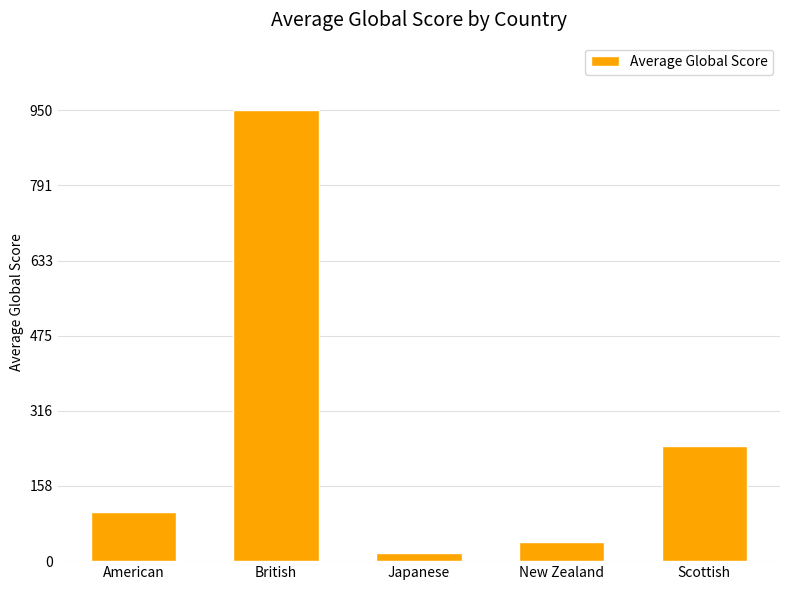

Between New Zealand and Scottish, which is larger?

Scottish